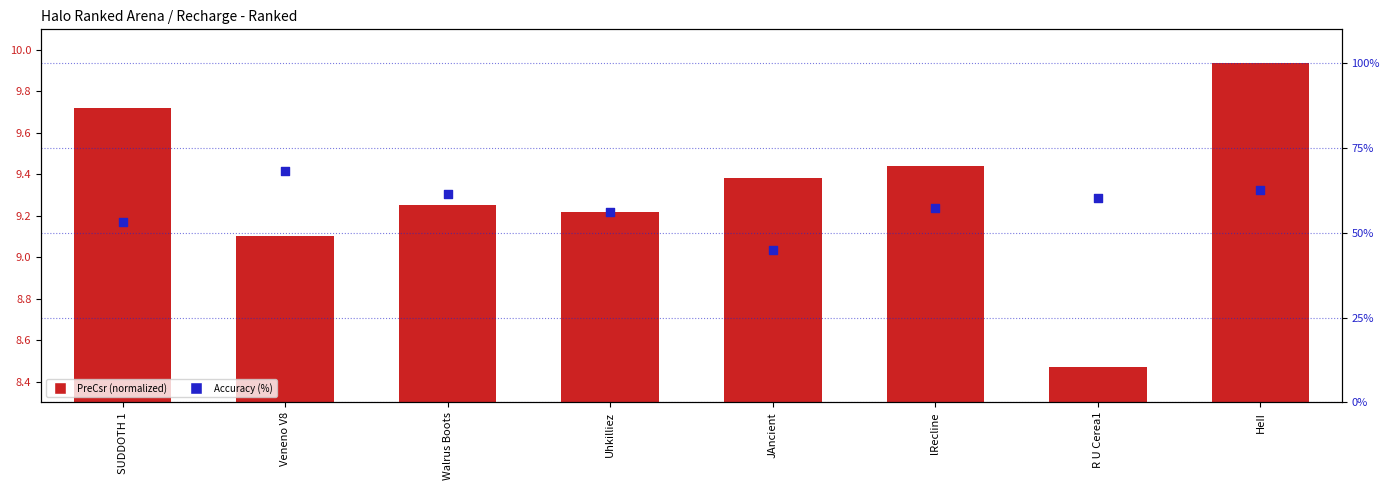

What are all the series names shown in the legend?

PreCsr (normalized), Accuracy (%)